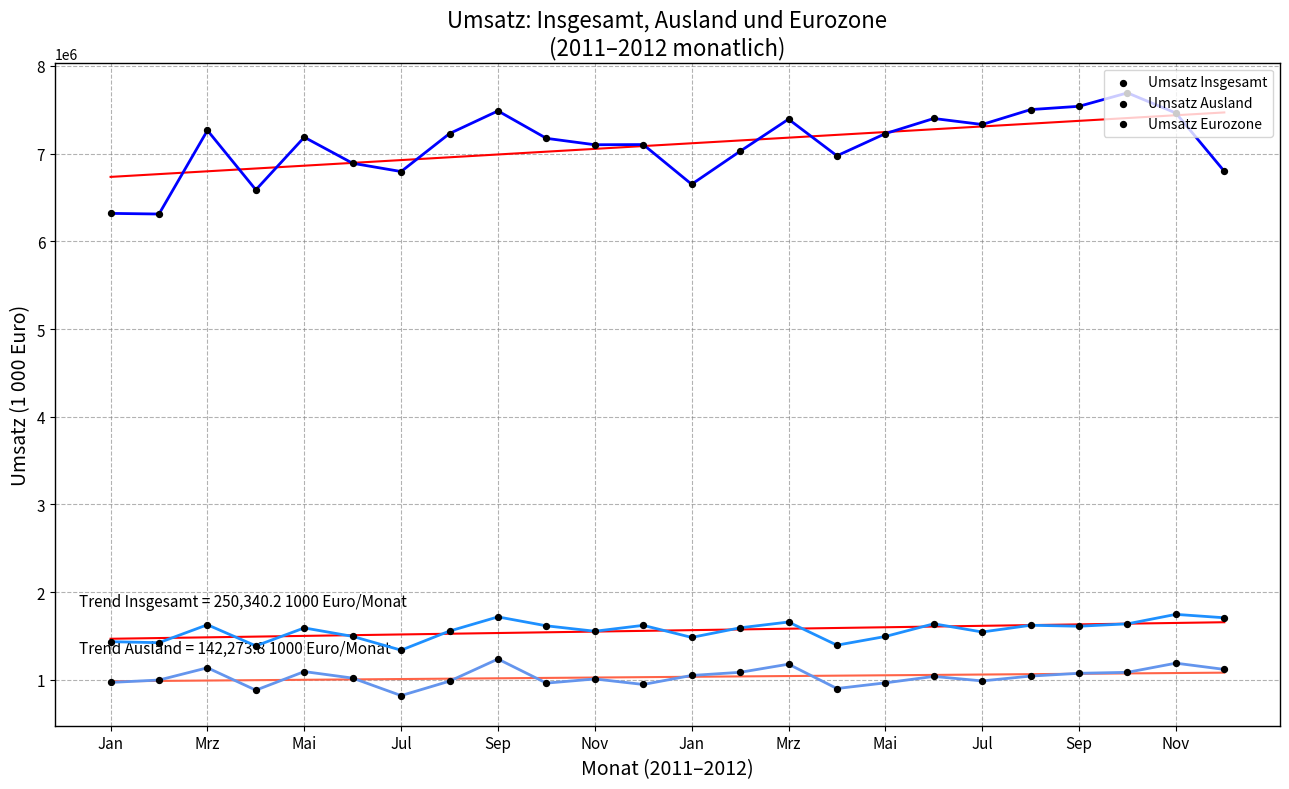

What is the total value across all series at Jan?

8724616.5